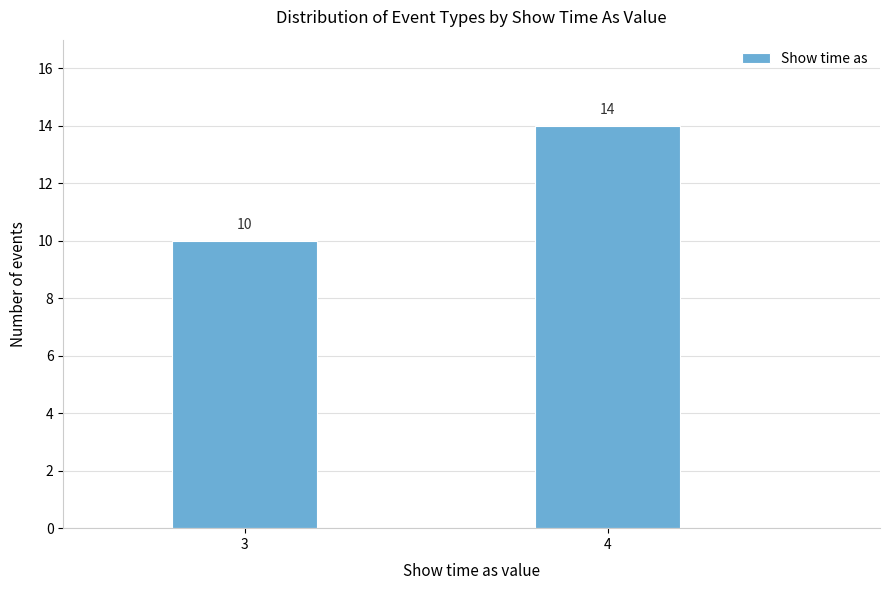

Reading left to right, extract all data points from this chart.

3=10	4=14